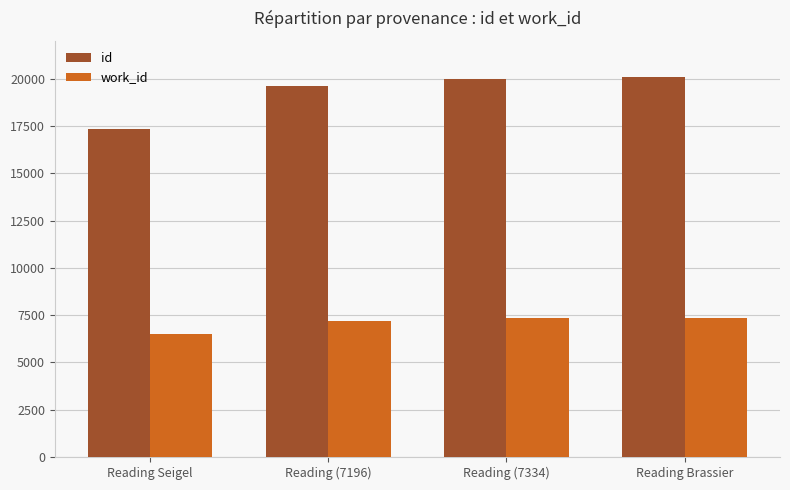

Between Reading (7196) and Reading Brassier, which series saw the biggest shift?

id